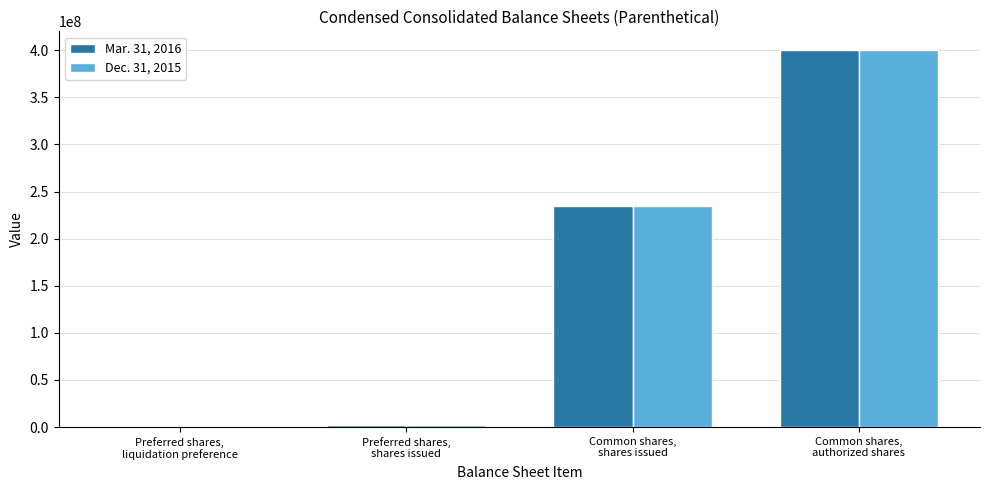

How many data points does each series have?

4